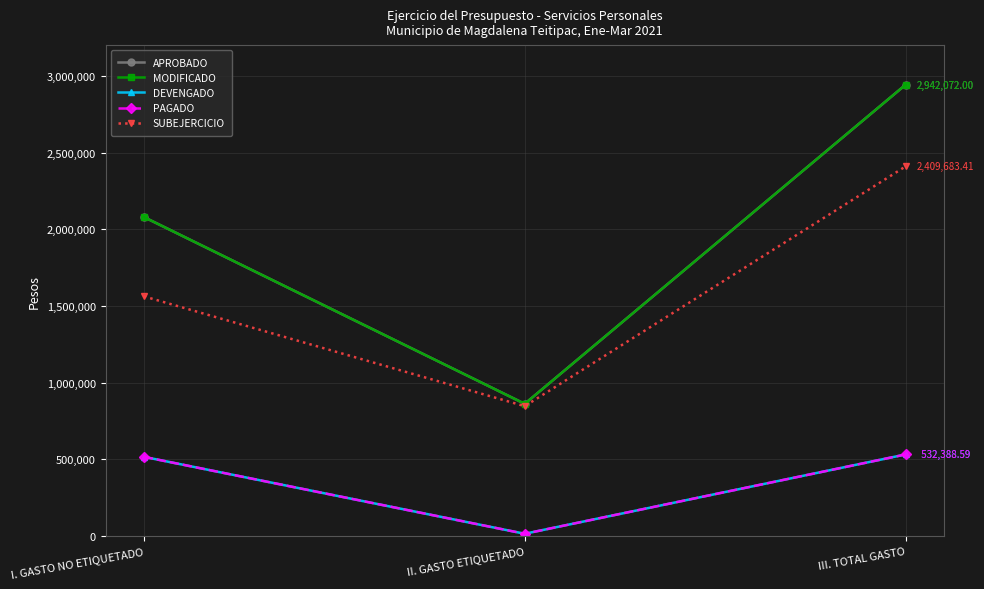

What is the label of the 3rd point from the left?

III. TOTAL GASTO